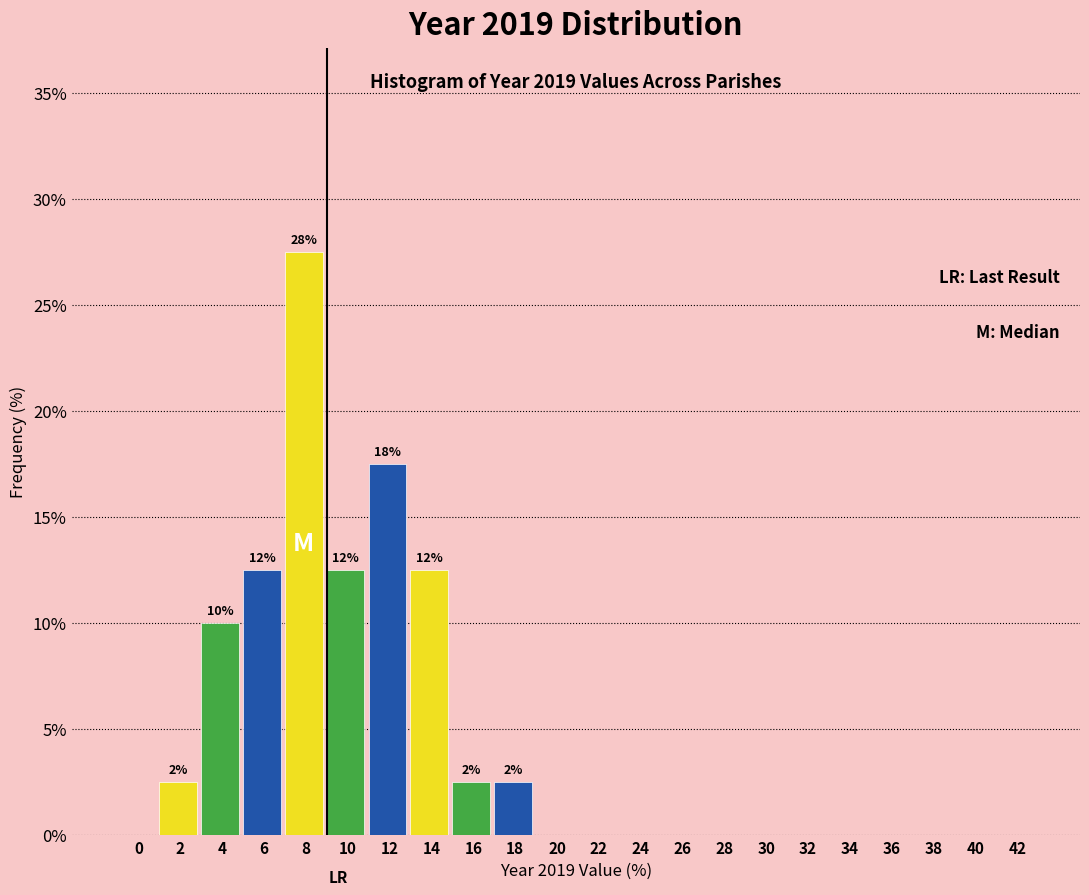

Reading right to left, list all the values displayed in this chart.

42=0.0	40=0.0	38=0.0	36=0.0	34=0.0	32=0.0	30=0.0	28=0.0	26=0.0	24=0.0	22=0.0	20=0.0	18=2.5	16=2.5	14=12.5	12=17.5	10=12.5	8=27.5	6=12.5	4=10.0	2=2.5	0=0.0